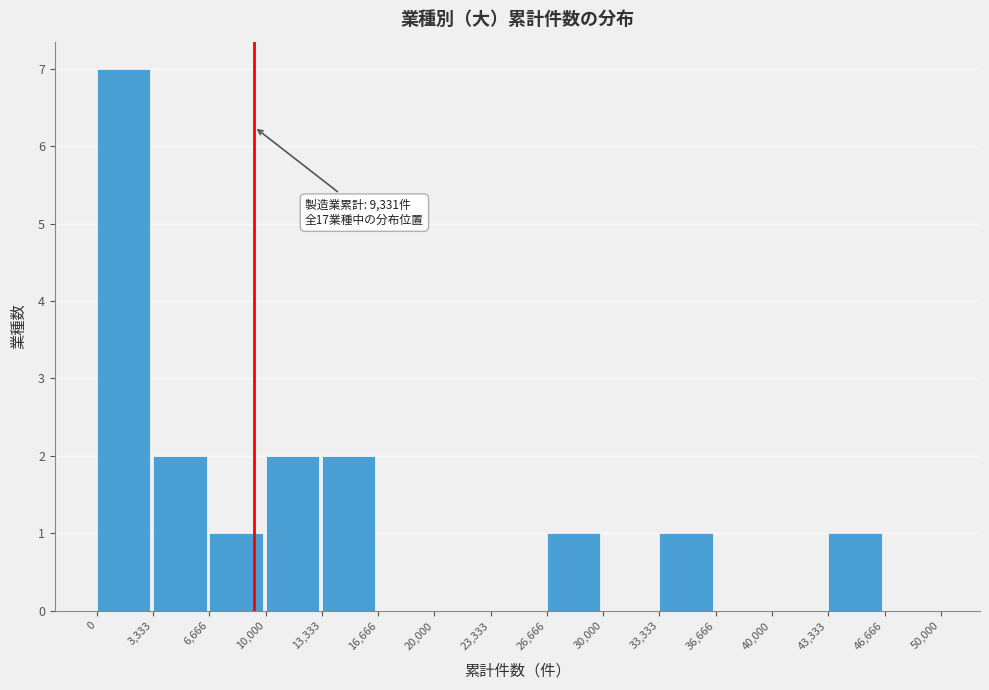

Which range on the x-axis has the tallest bar?

0 to 3,333